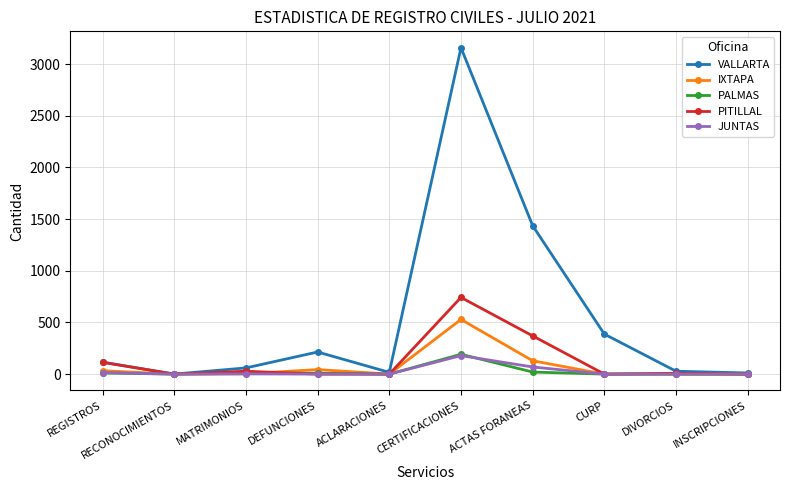

At which category does VALLARTA reach its first local peak?

DEFUNCIONES